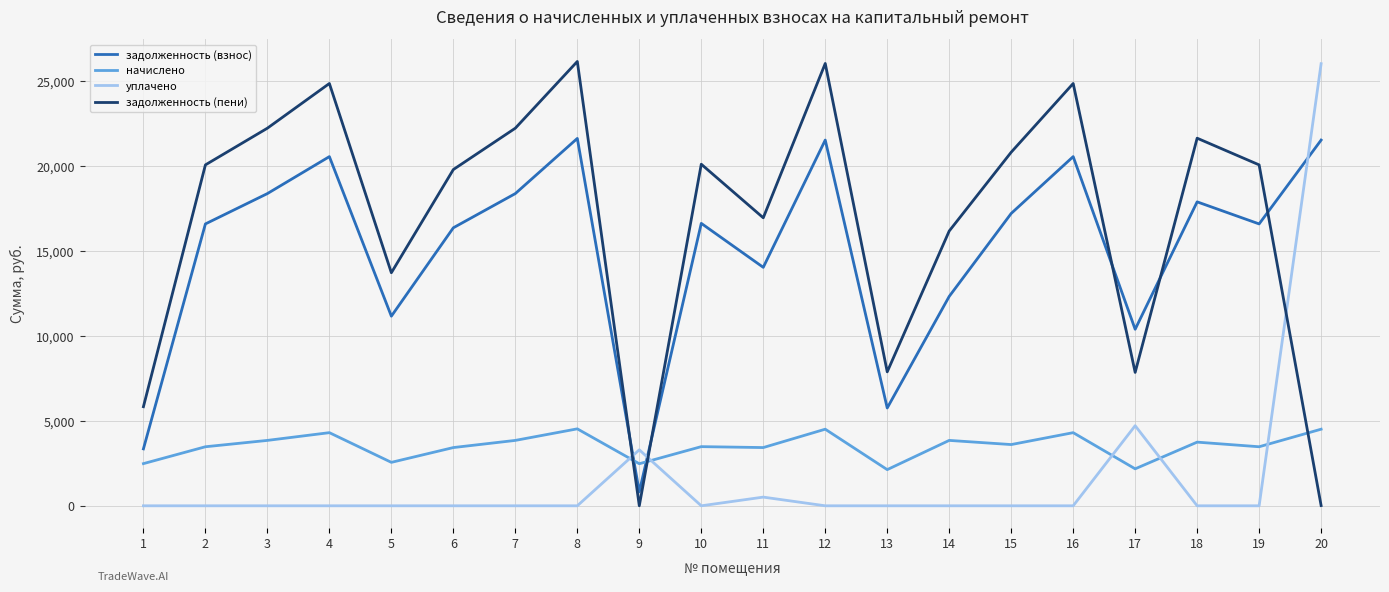

Count the number of data series in this chart.

4